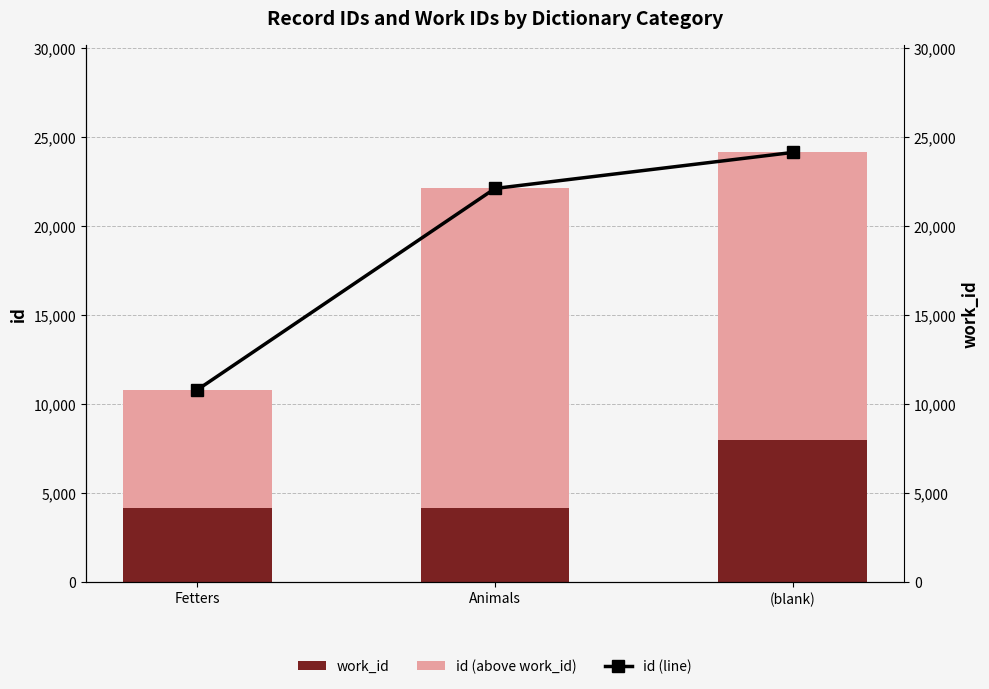

Reading left to right, transcribe all the data shown in this chart.

work_id: 4167	4167	7954
id (above work_id): 6633	17936	16172
id (line): 10800	22103	24126